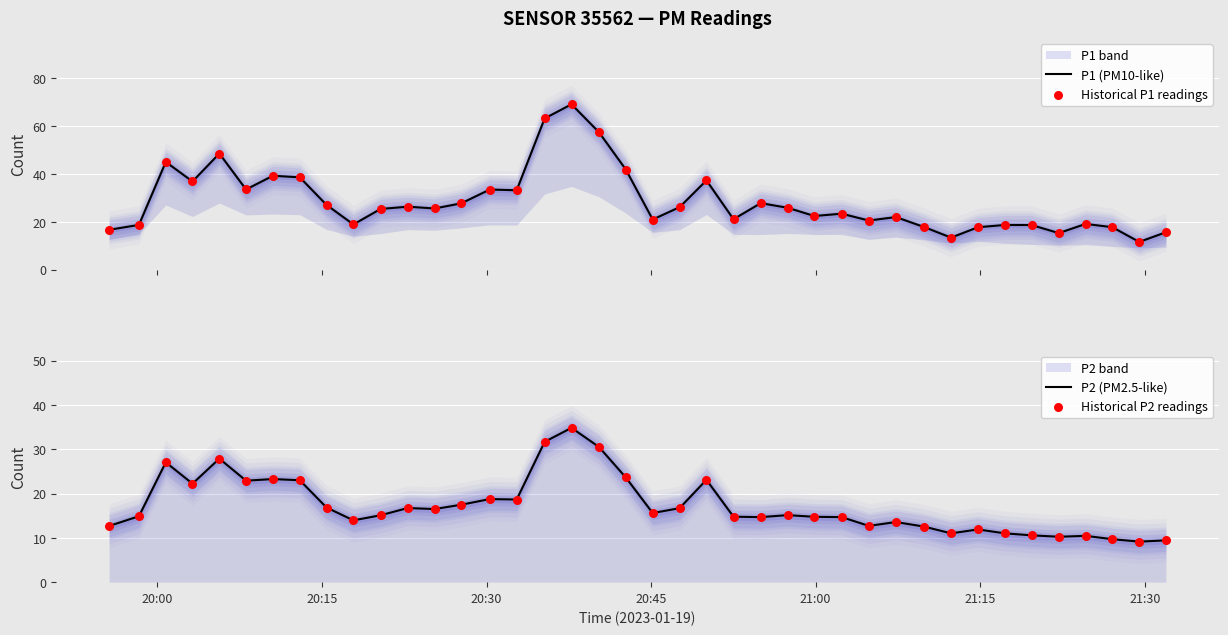

Which series reaches the minimum Y coordinate?

P2 (PM2.5-like)